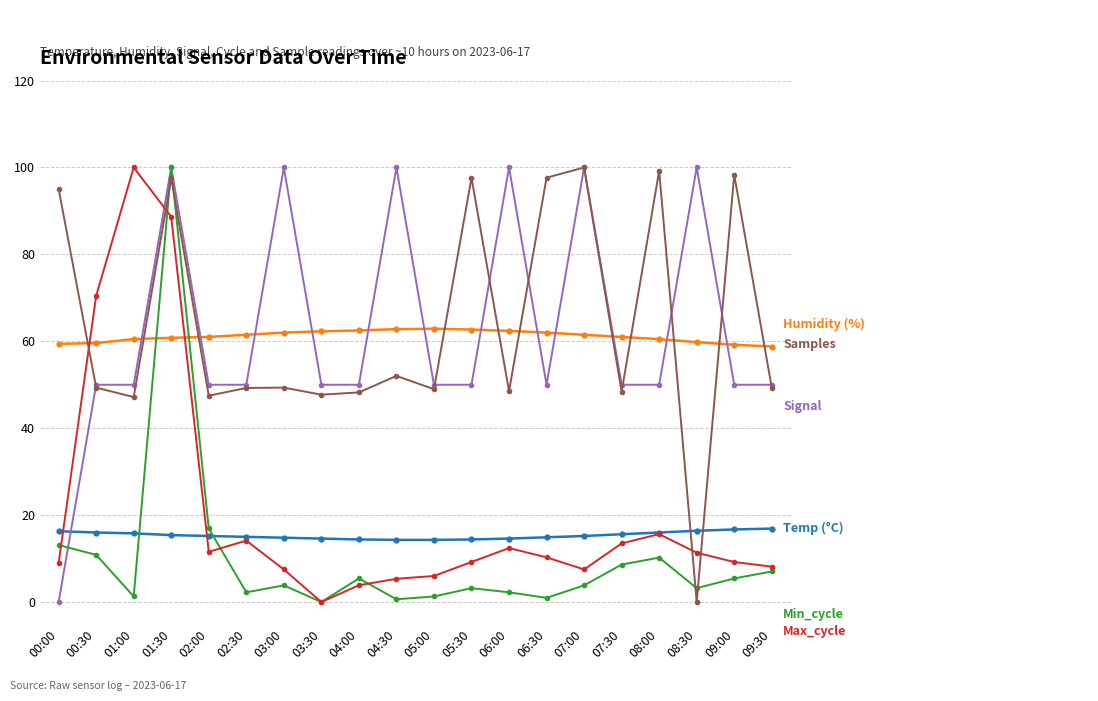

Count the number of categories in the chart.

20